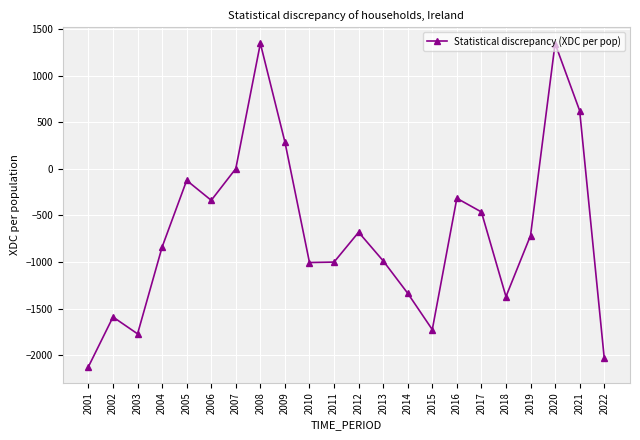

Count the number of values greater than -714.

10